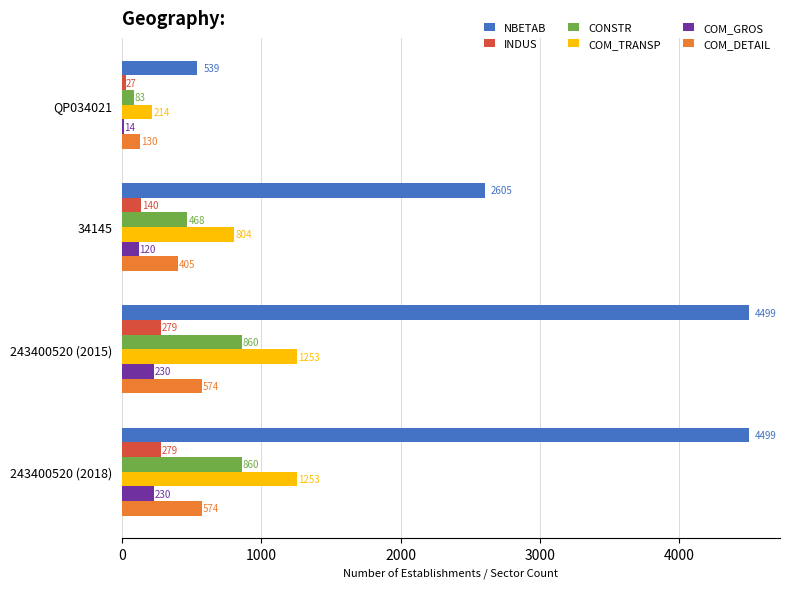

How many CONSTR values are between 468 and 860?

3